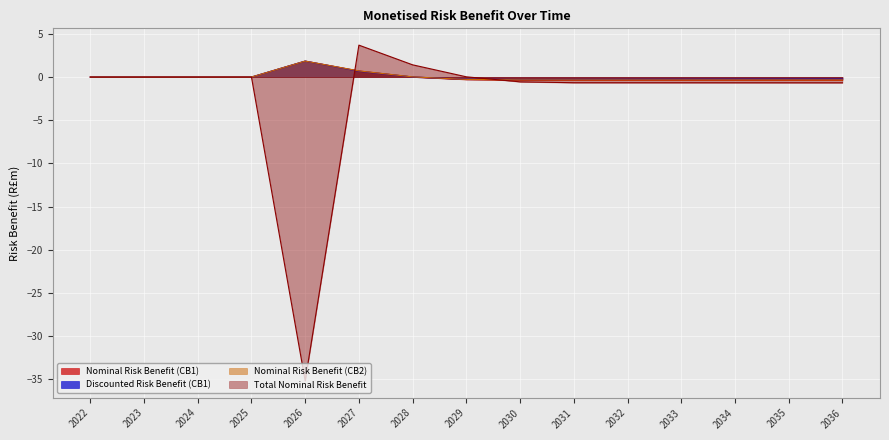

Is it true that Total Nominal Risk Benefit equals -0.7 at 2034?

True